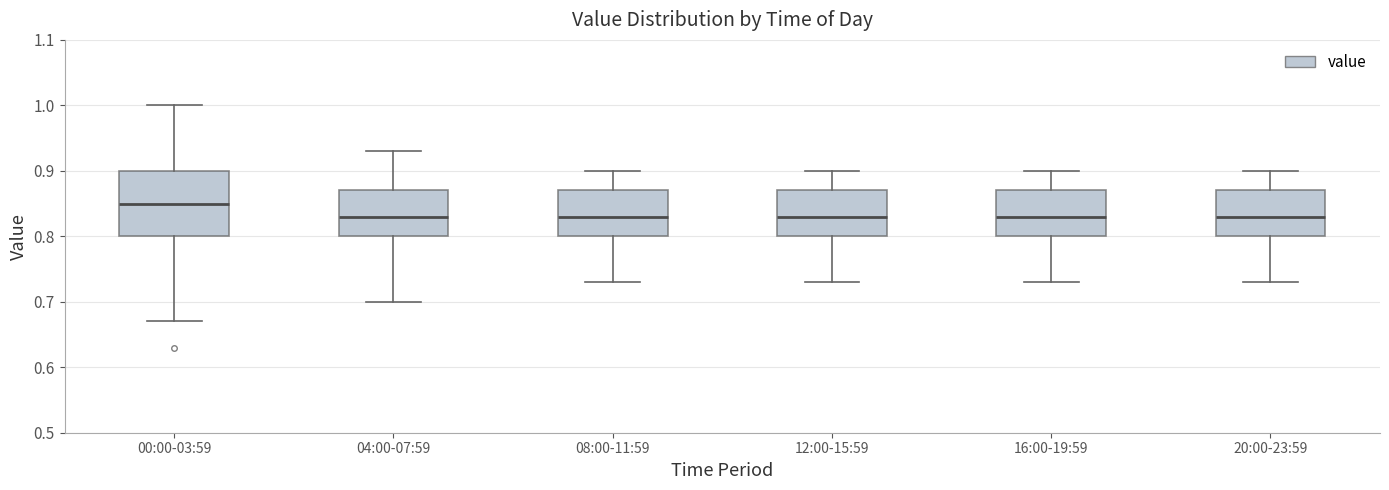

Where is the upper edge of the box for 00:00-03:59 on the y-axis? The values are not printed on the chart, so give them approximately, as read against the axis.

0.90